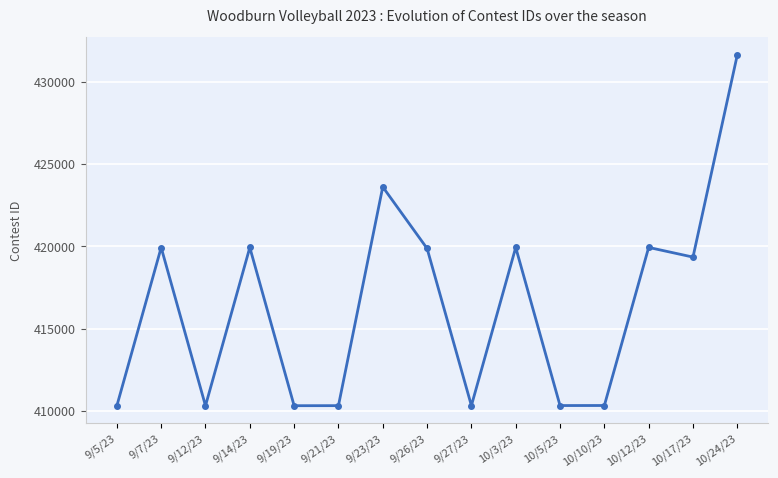

What is the change in value from 9/26/23 to 10/5/23?

-9551